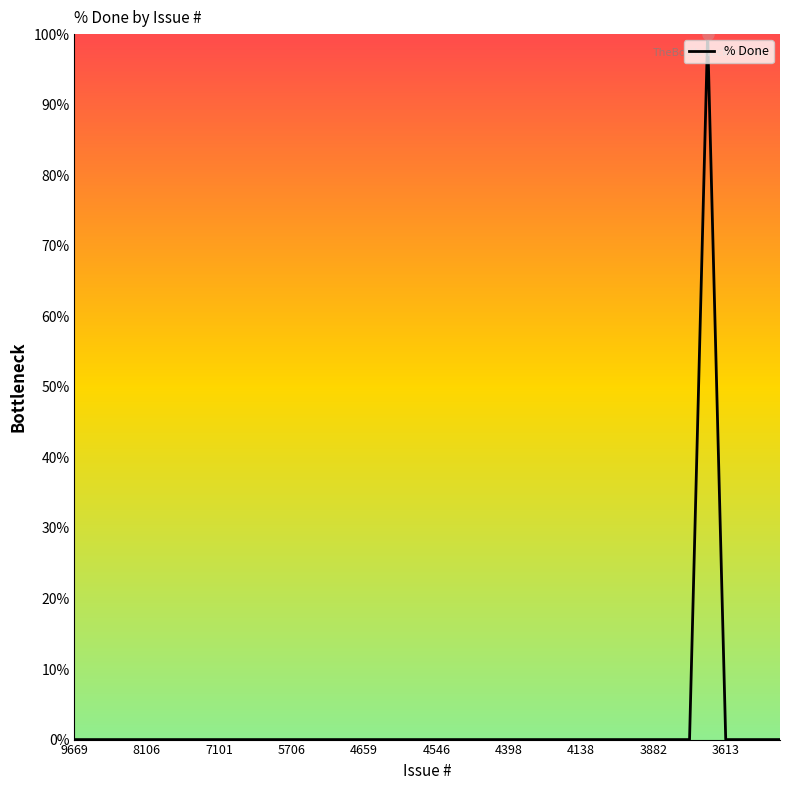

What is the difference between the maximum and minimum values?

100